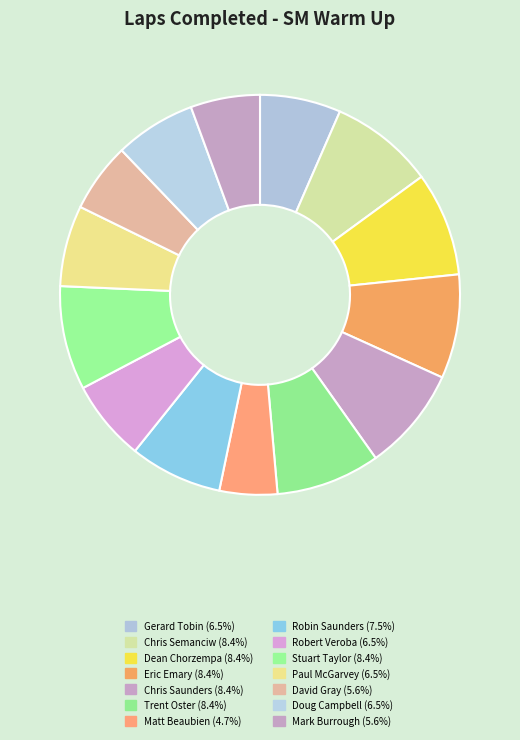

Is there a majority slice in this chart?

No